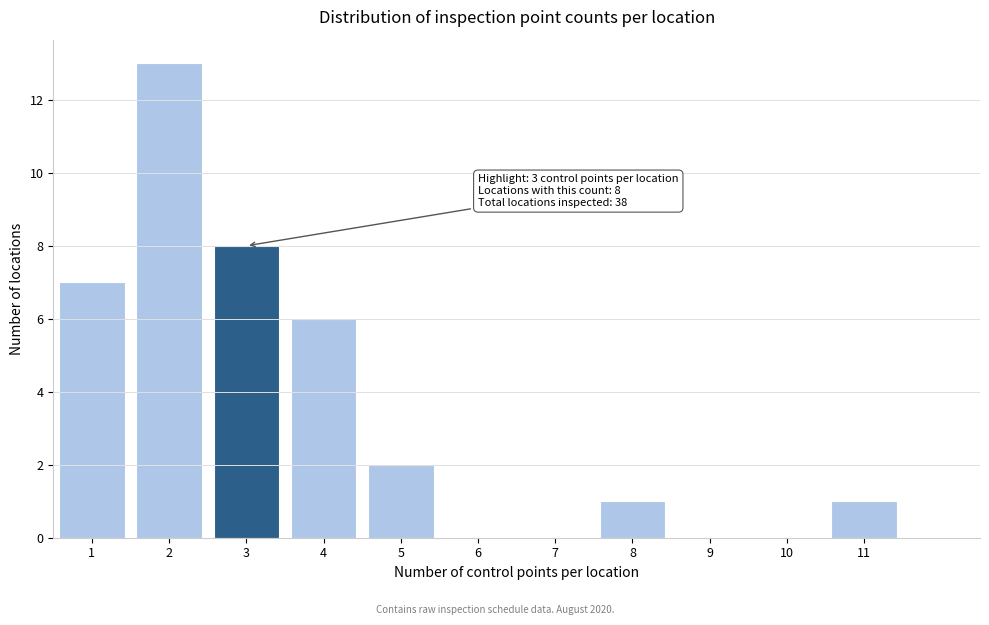

Reading left to right, extract all data points from this chart.

1=7	2=13	3=8	4=6	5=2	6=0	7=0	8=1	9=0	10=0	11=1